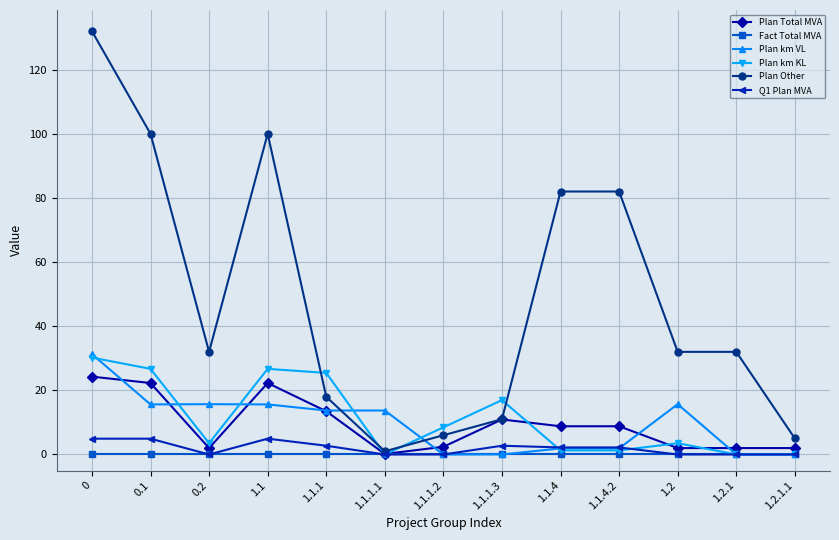

How many lines are shown in the chart?

6